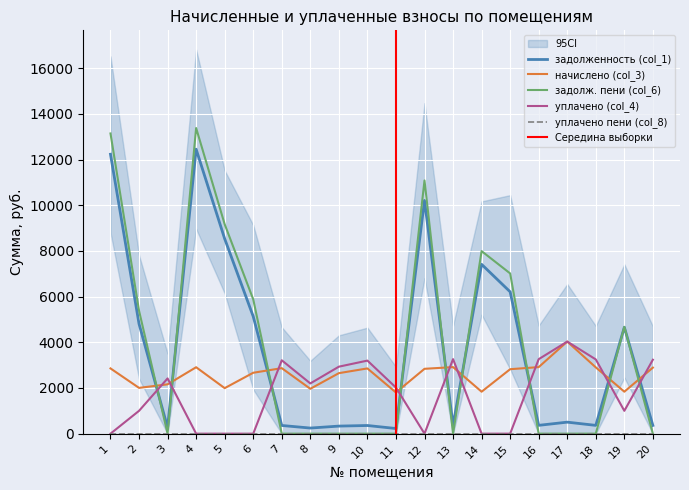

What is the total value across all series at 9?

5914.0